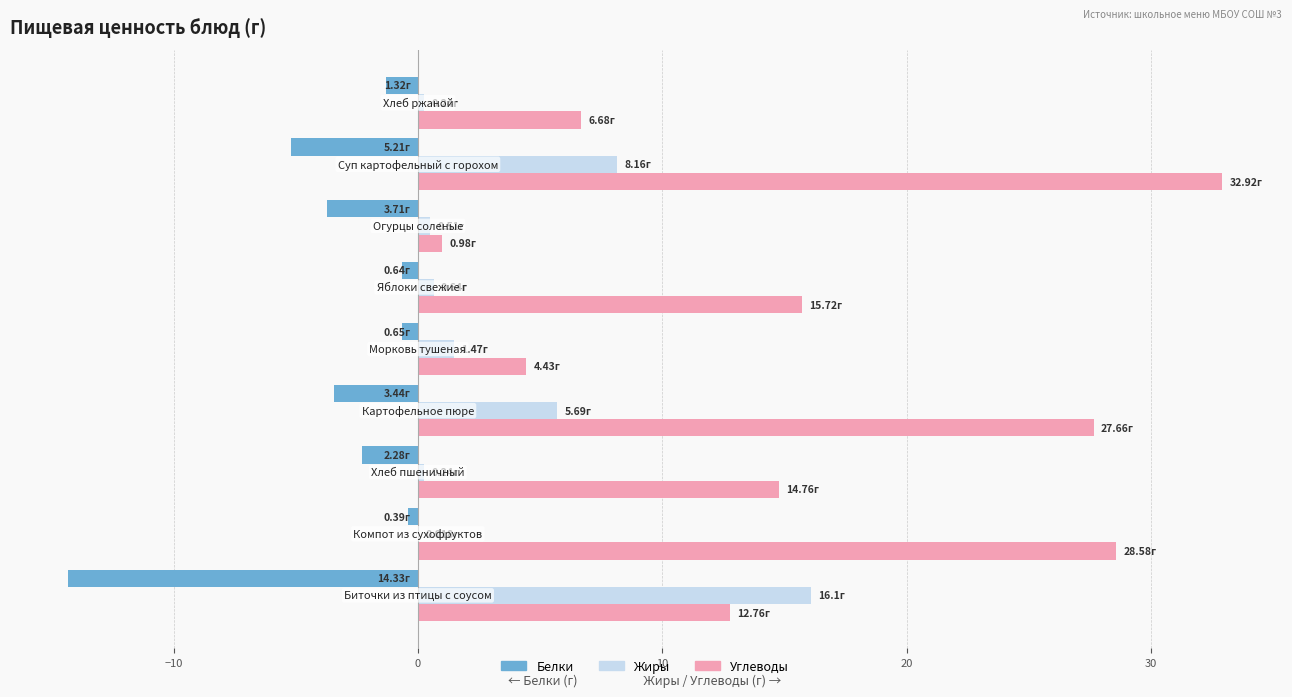

What is the sum of all Углеводы values?

144.5